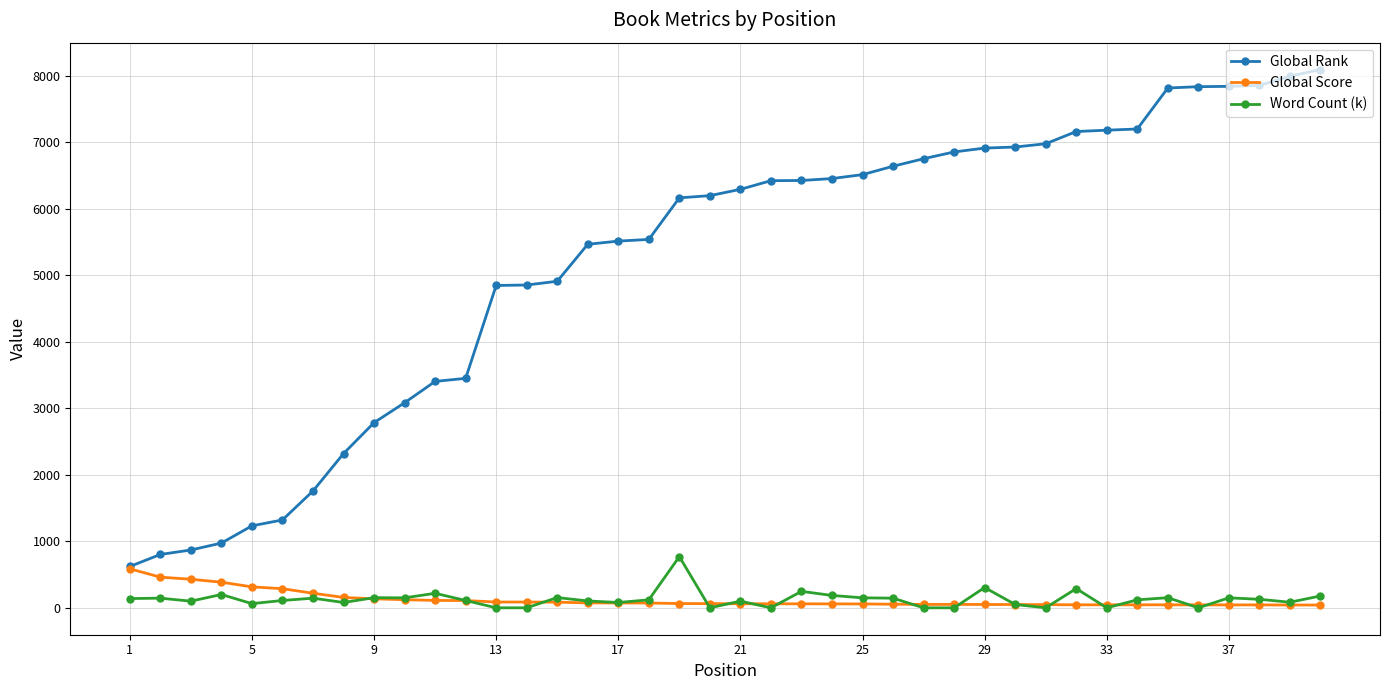

What is the sum of all Word Count (k) values?

5121.6